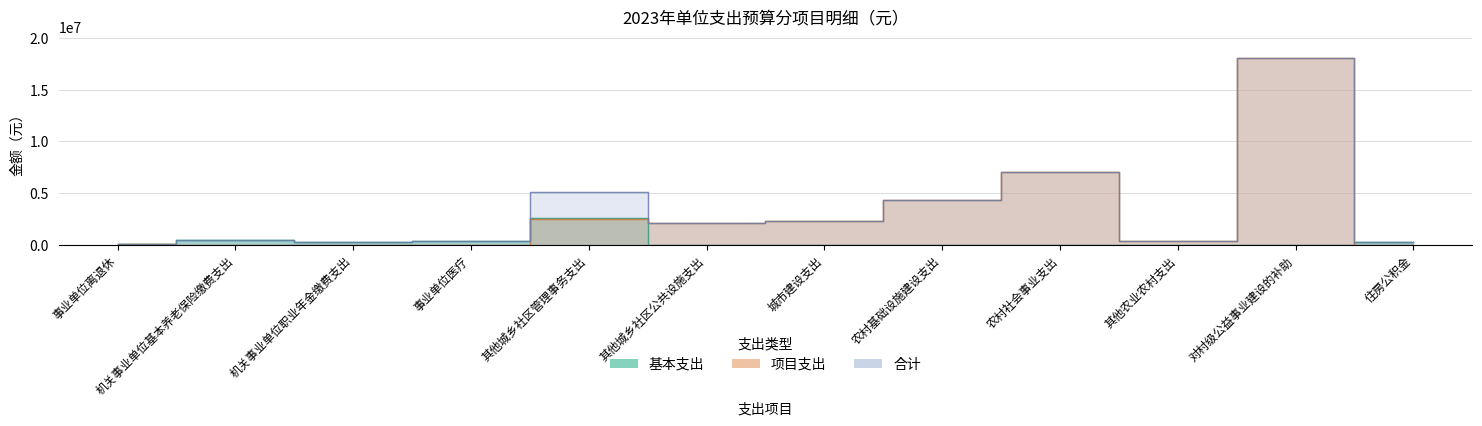

At which label does 合计 first exceed 2070000?

其他城乡社区管理事务支出